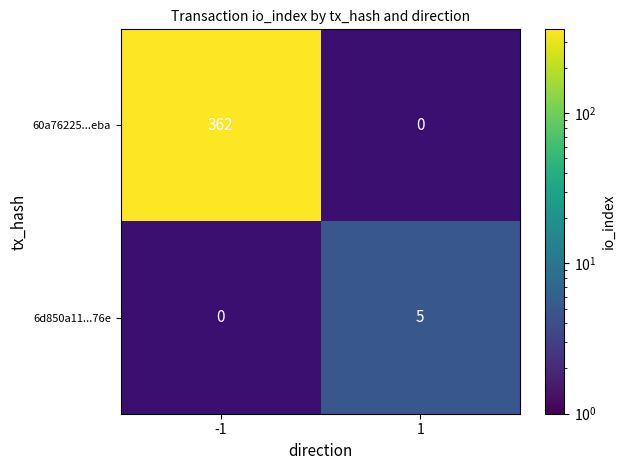

True or false: 6d850a11...76e has a value of 9 at 1.

False